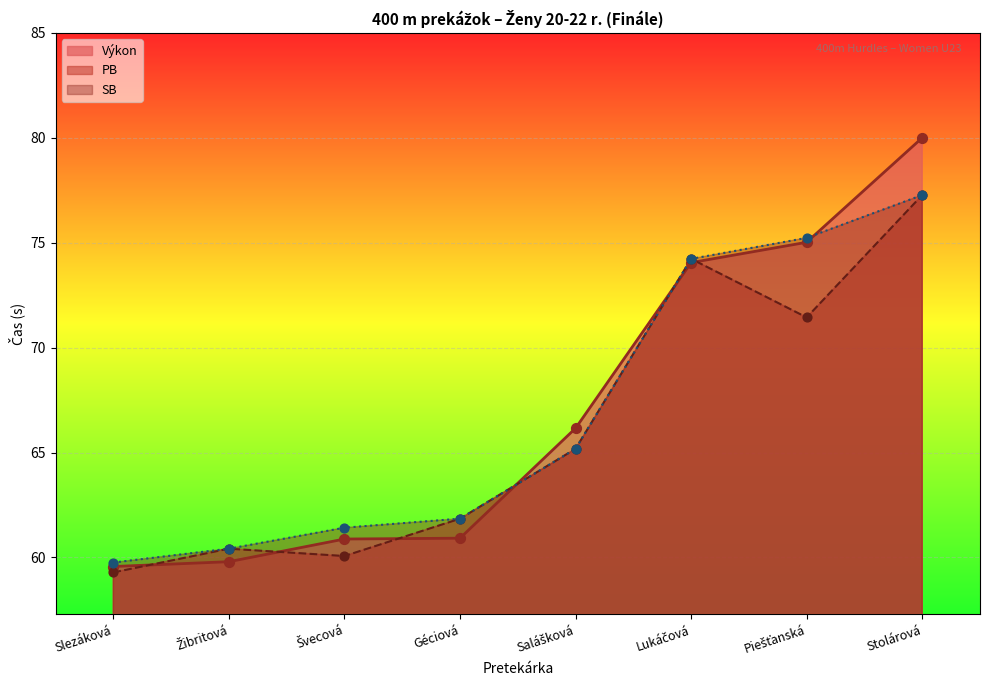

Which series has the largest total across all categories?

Výkon